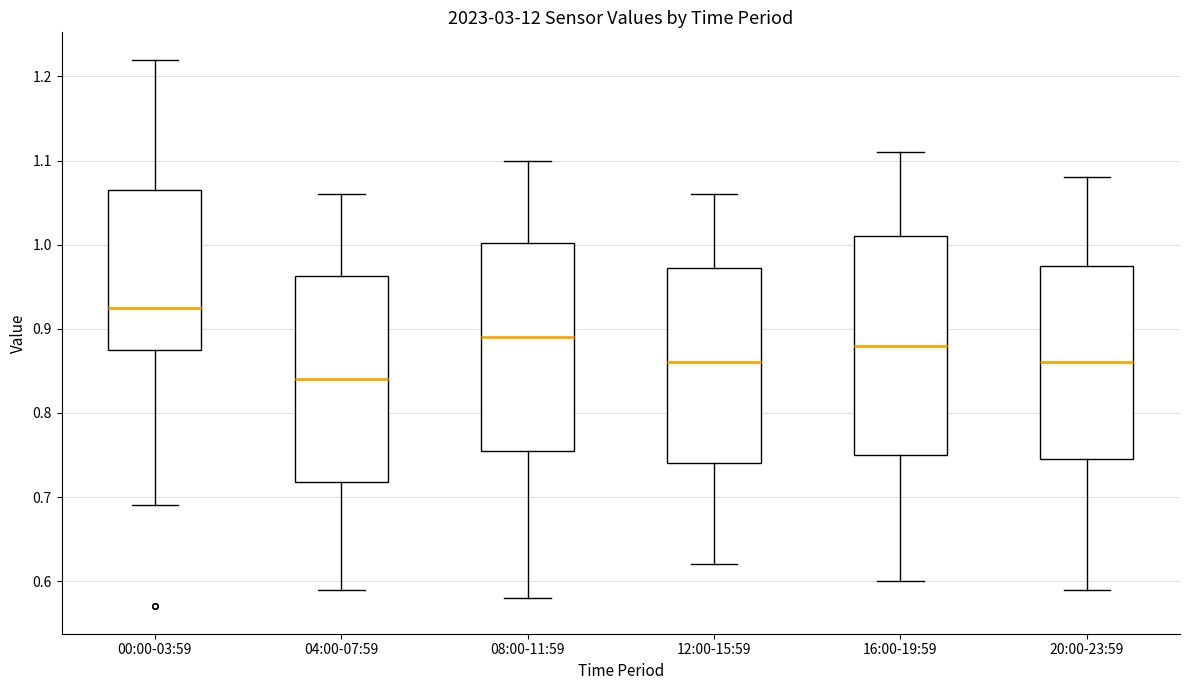

Reading left to right, transcribe this box plot: for each box, give where its median line is, the range the box spans, and where its two whiskers end, as read against the y-axis. The values are not printed on the chart, so give them approximately, as read against the axis.

00:00-03:59: median 0.93, box 0.88 to 1.07, whiskers 0.69 to 1.22
04:00-07:59: median 0.84, box 0.72 to 0.96, whiskers 0.59 to 1.06
08:00-11:59: median 0.89, box 0.76 to 1.00, whiskers 0.58 to 1.10
12:00-15:59: median 0.86, box 0.74 to 0.97, whiskers 0.62 to 1.06
16:00-19:59: median 0.88, box 0.75 to 1.01, whiskers 0.60 to 1.11
20:00-23:59: median 0.86, box 0.75 to 0.98, whiskers 0.59 to 1.08